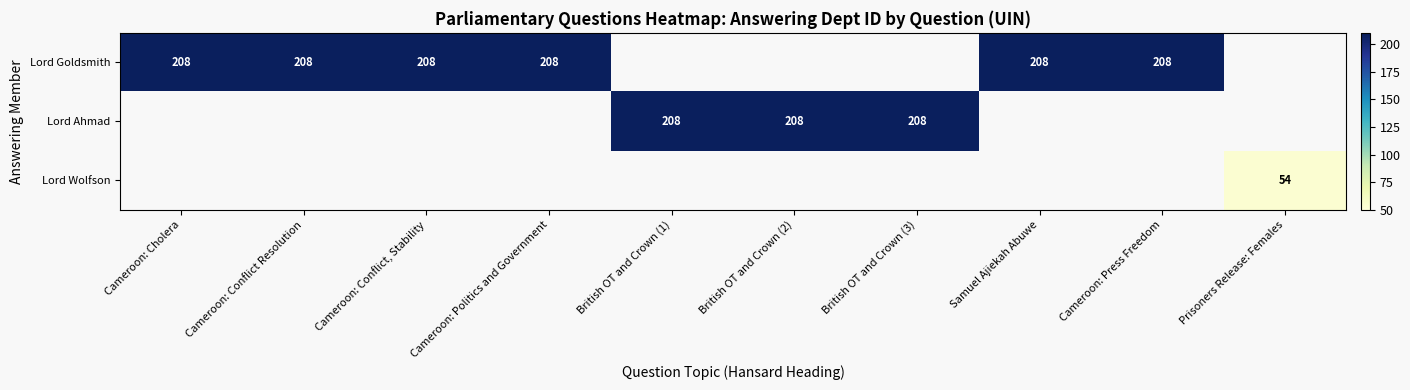

The value of Lord Goldsmith at Cameroon: Cholera is 366. True or false?

False